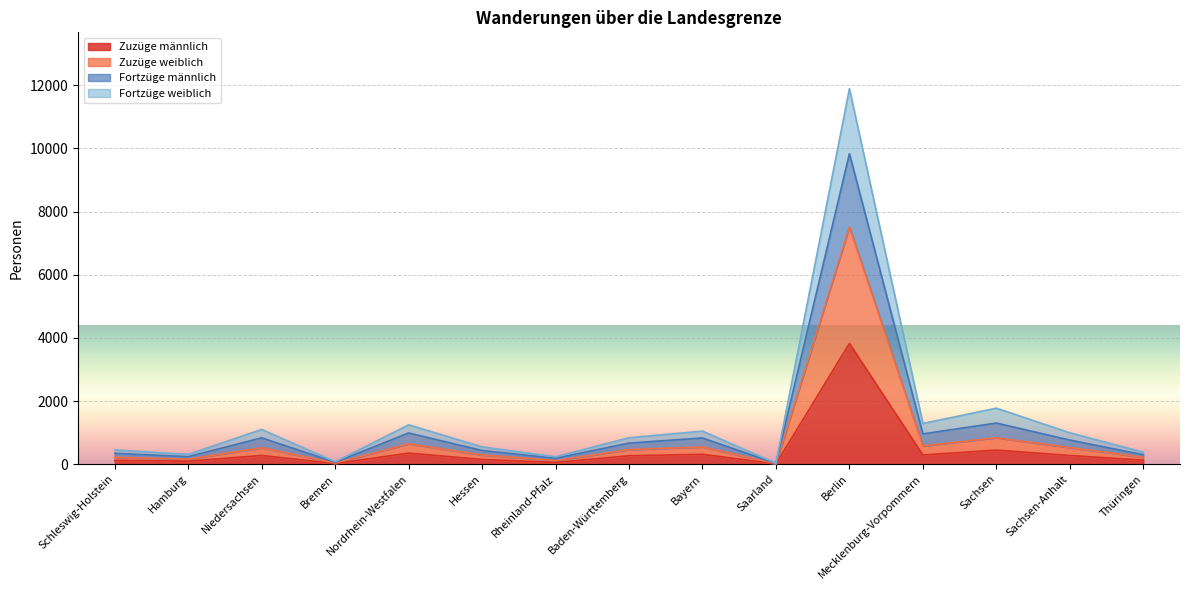

True or false: Fortzüge weiblich and Zuzüge weiblich cross at least once.

False